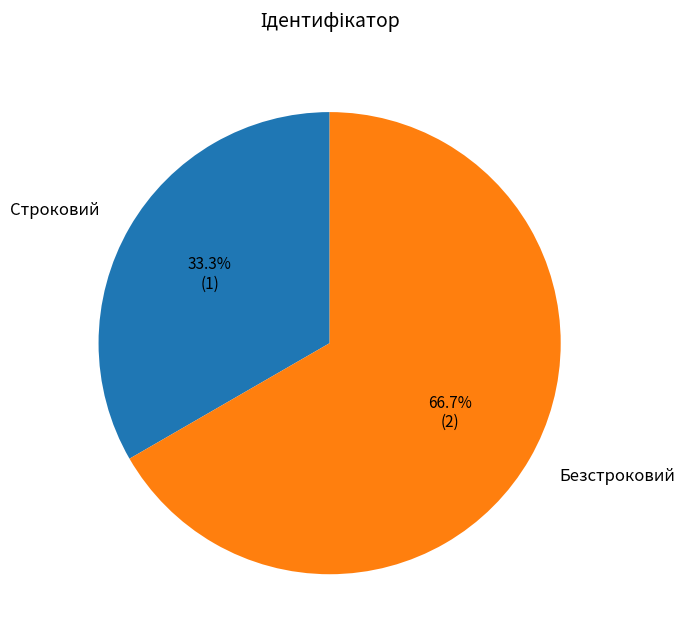

What is the majority slice?

Безстроковий